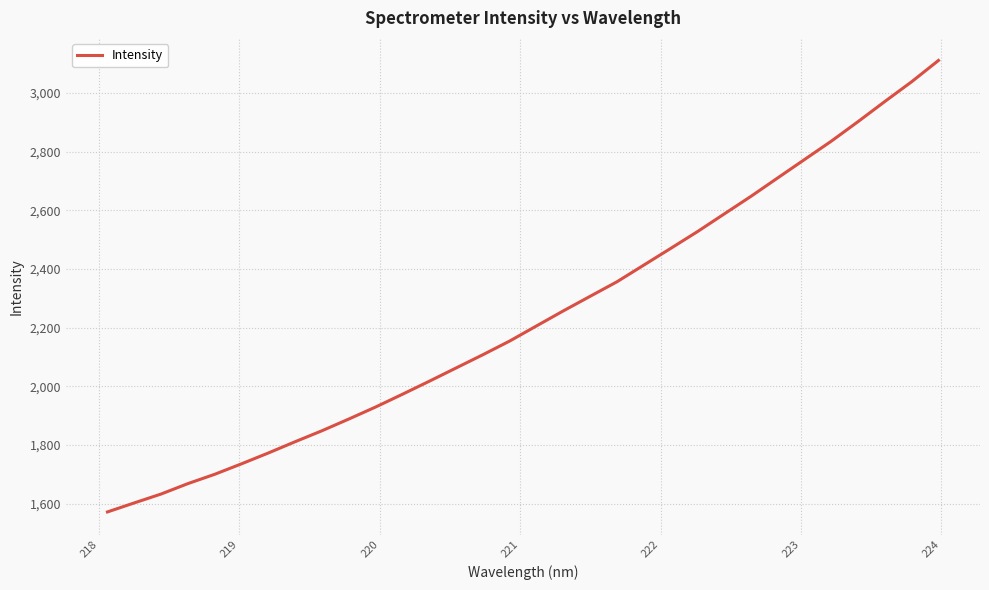

What is the difference between the maximum and minimum values?

1539.0